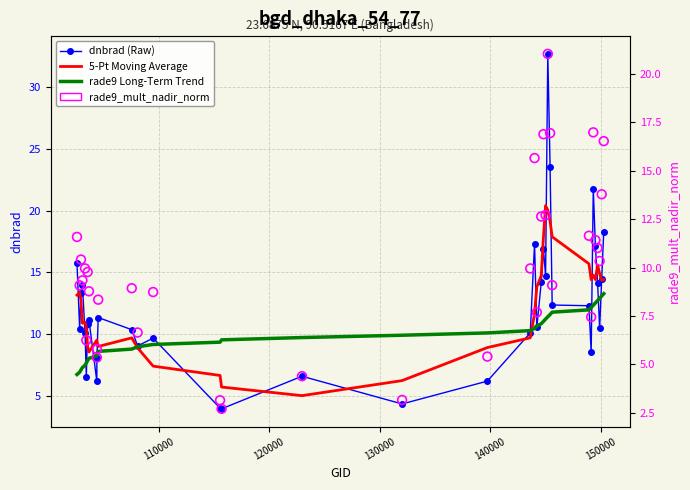

Which series contains the highest Y value?

dnbrad (Raw)